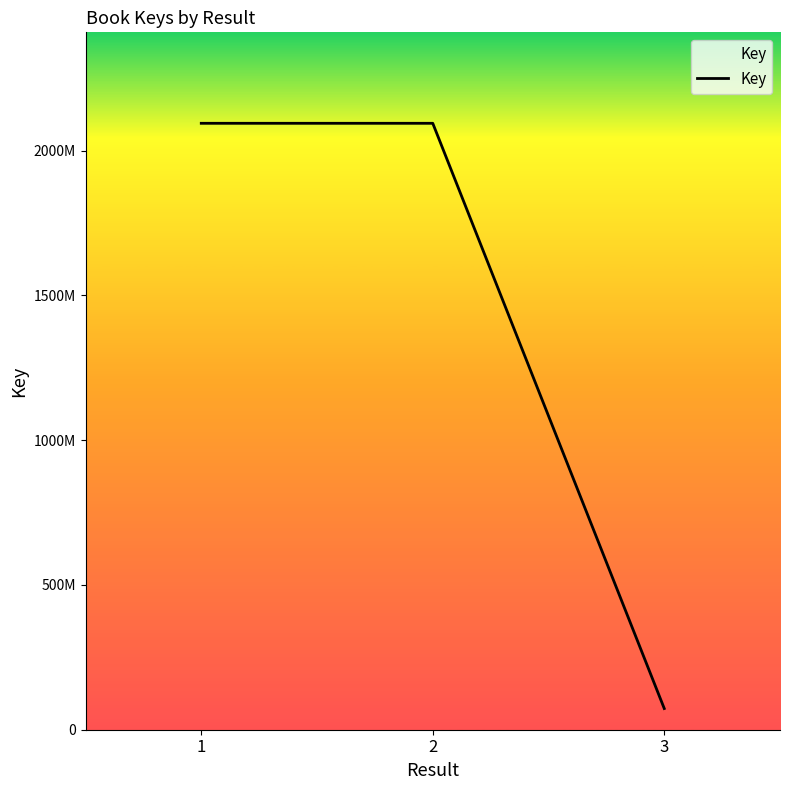

Does the chart have visible grid lines?

No